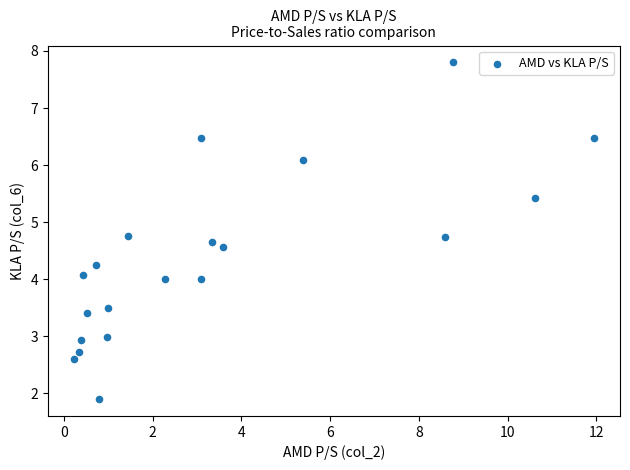

What is the range of X values (max minus min)?

11.7